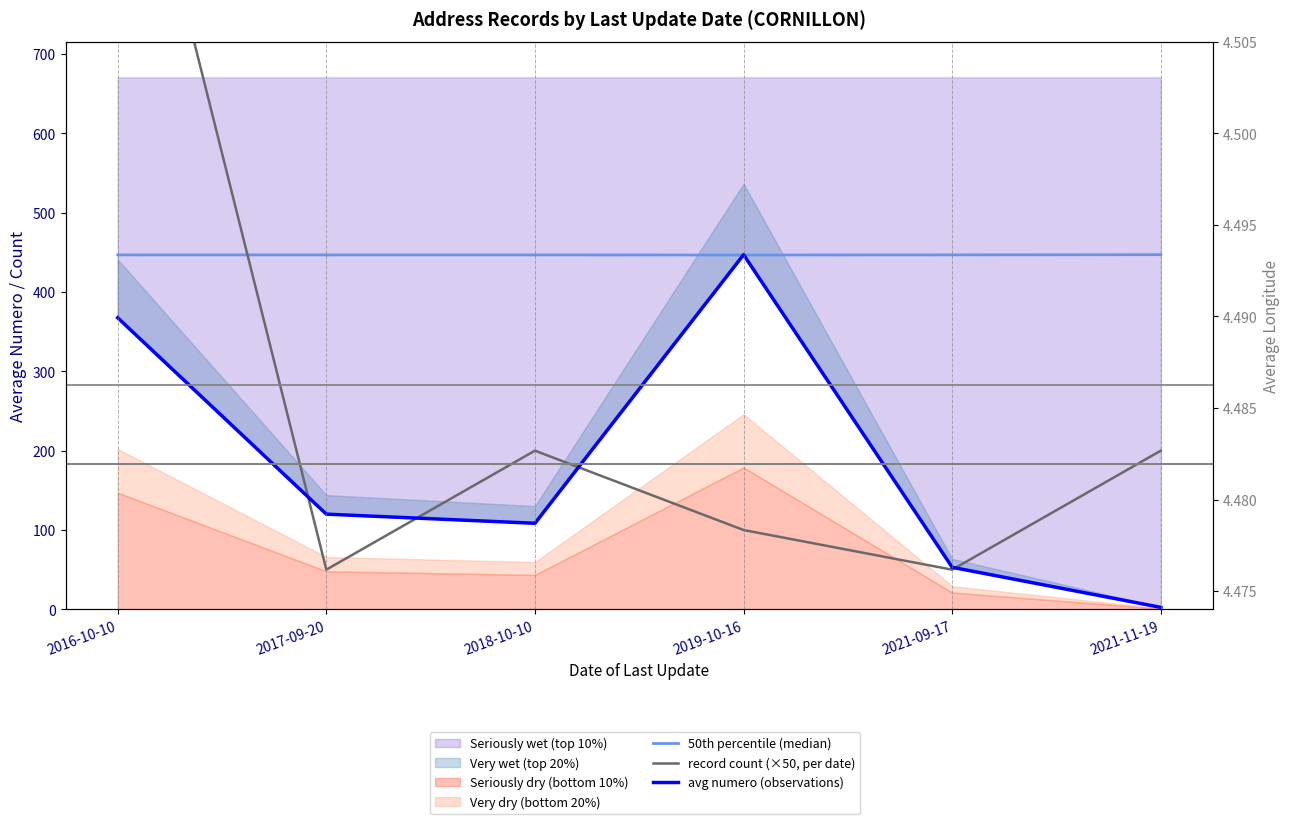

What position from the left is 2019-10-16?

4